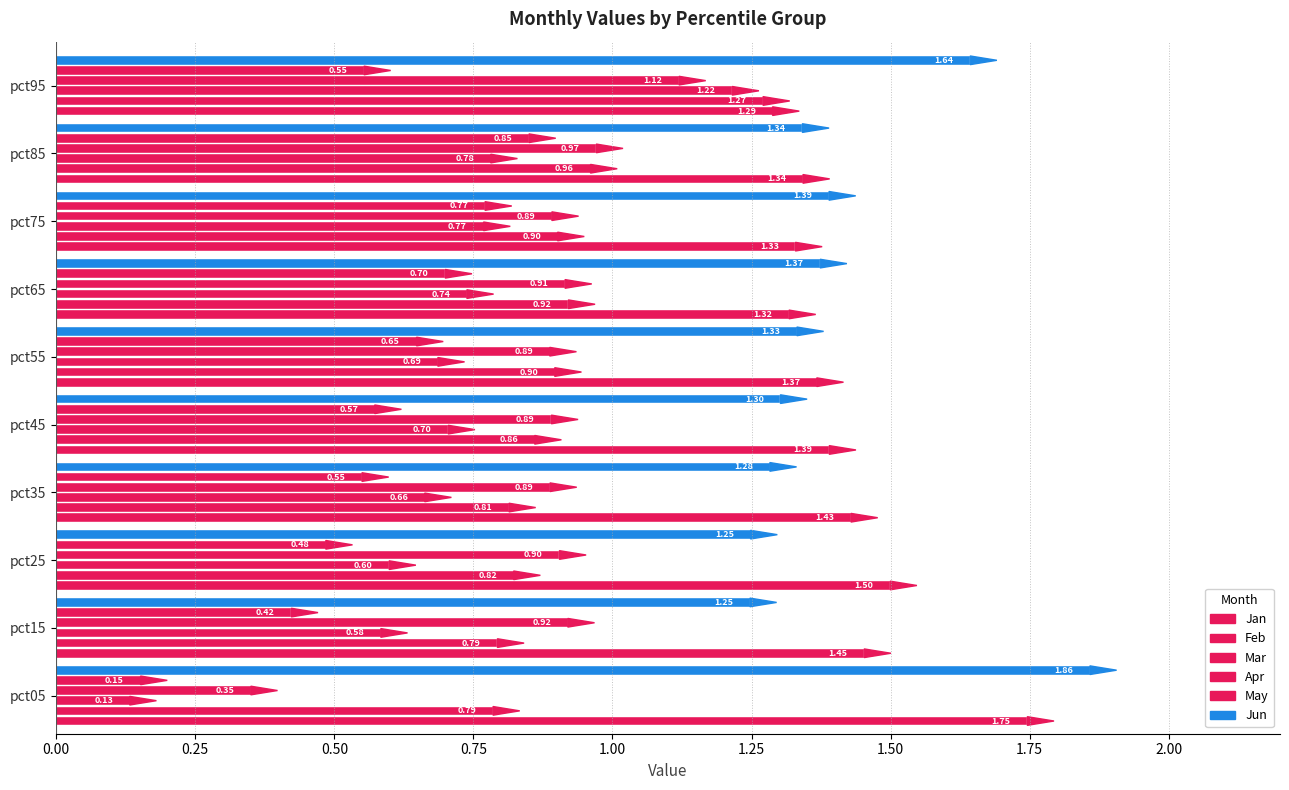

Count the number of data series in this chart.

6